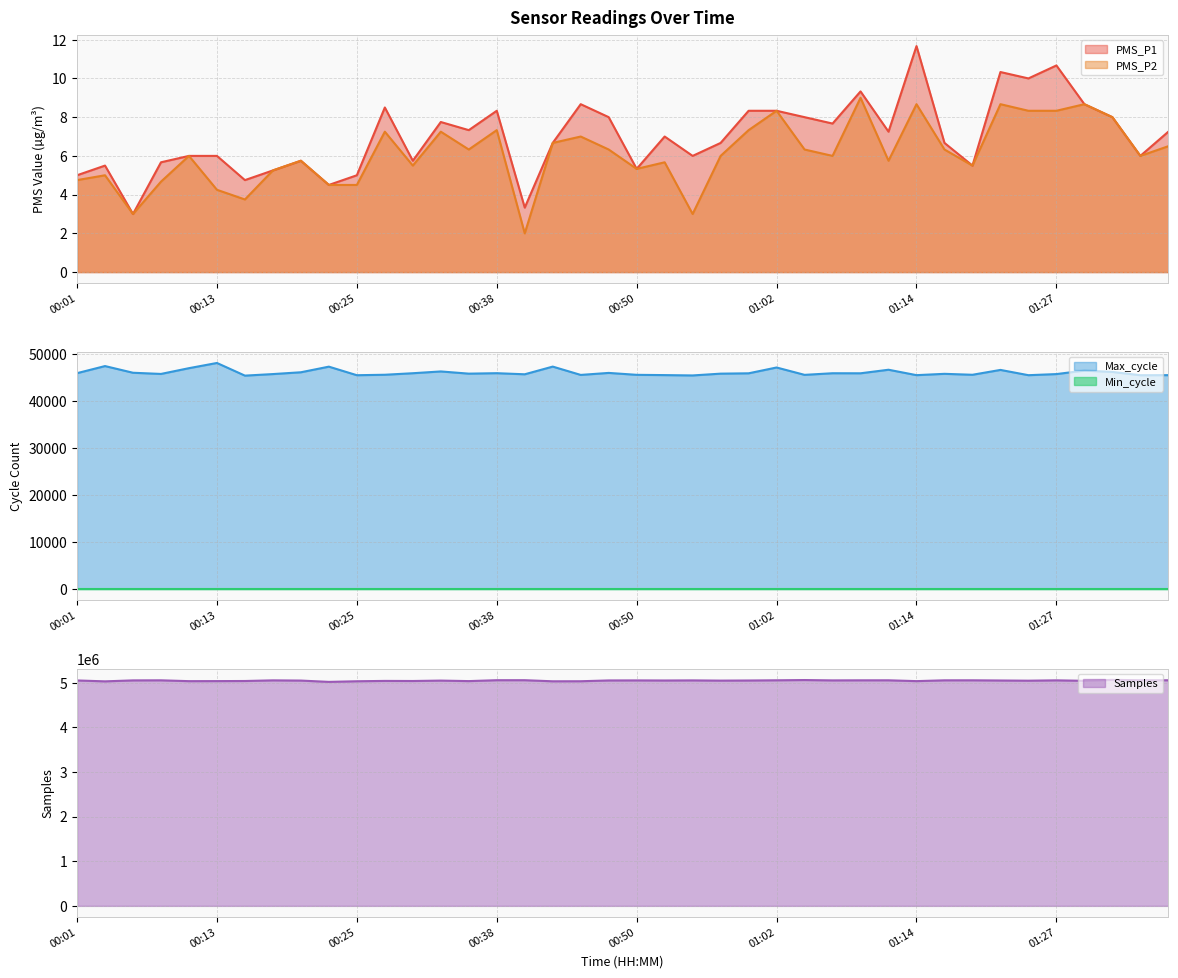

What is the difference between the maximum and minimum values in the Max_cycle series?

2690.0